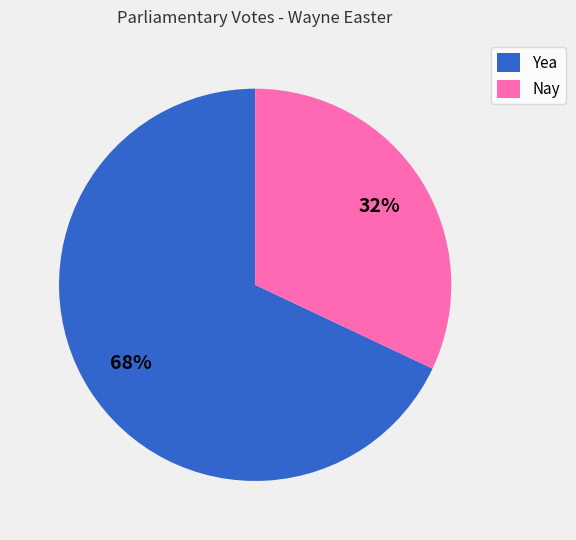

What is the majority slice?

Yea